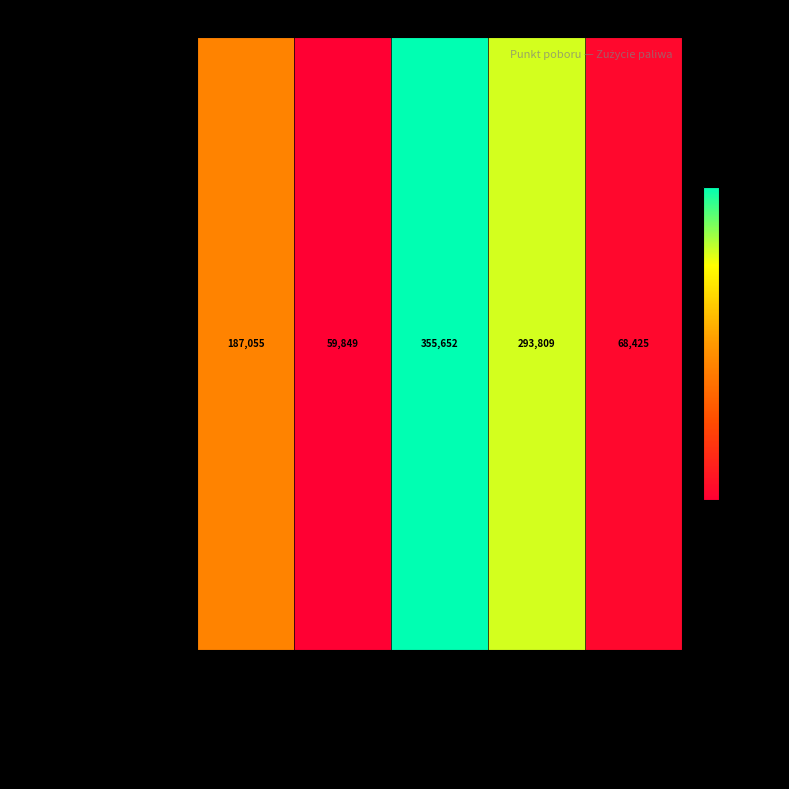

What is the minimum value shown in the chart?

59849